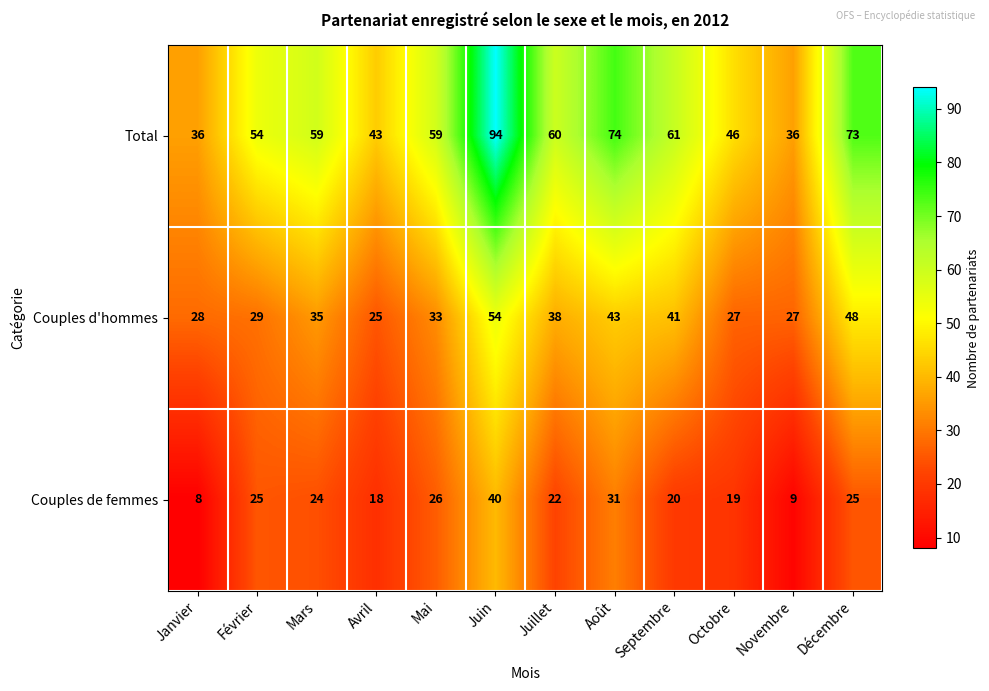

What is the smallest value displayed?

8